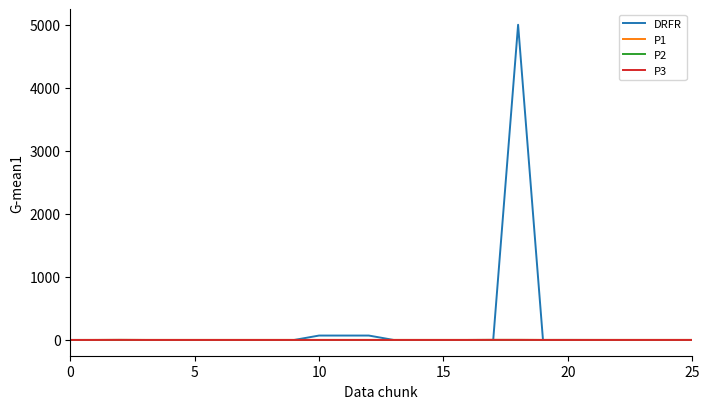

What is the difference between the maximum and second lowest values in the P3 series?

1.0